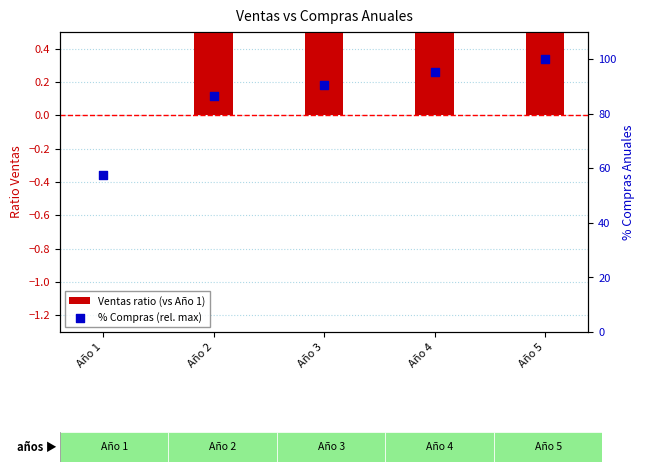

What is the total value across all series at Año 3?

91.3